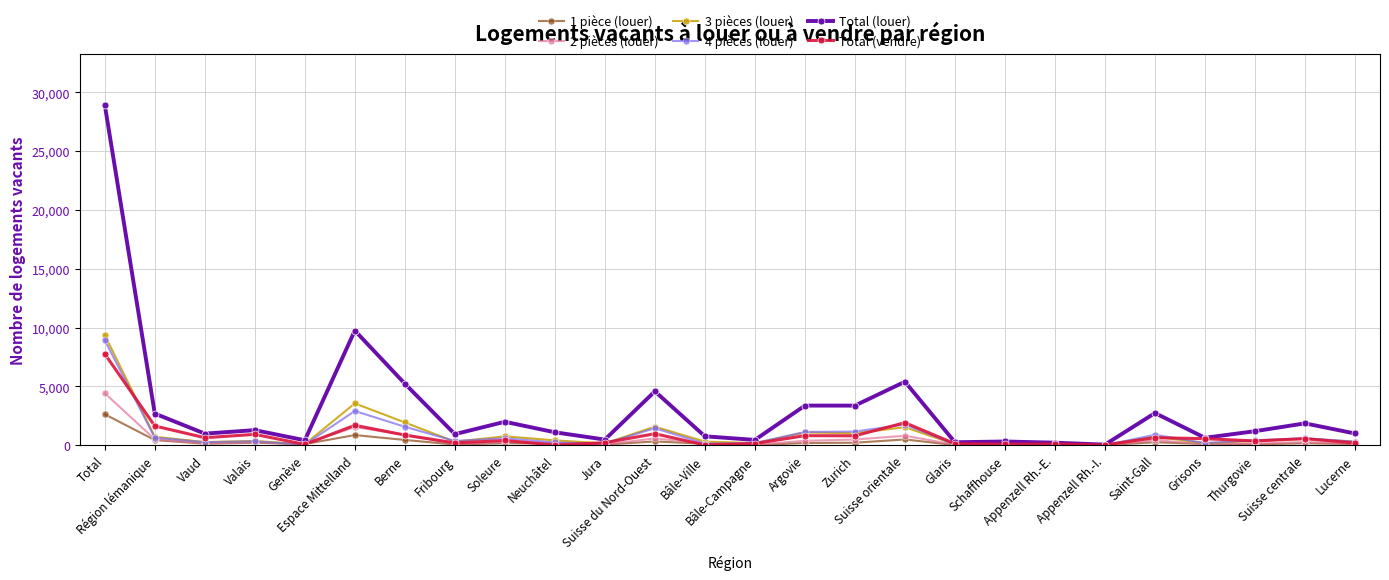

Rank the categories by Total (louer) value from highest to lowest.

Total, Espace Mittelland, Suisse orientale, Berne, Suisse du Nord-Ouest, Argovie, Zurich, Saint-Gall, Région lémanique, Soleure, Suisse centrale, Valais, Thurgovie, Neuchâtel, Lucerne, Vaud, Fribourg, Bâle-Ville, Grisons, Jura, Bâle-Campagne, Genève, Schaffhouse, Glaris, Appenzell Rh.-E., Appenzell Rh.-I.